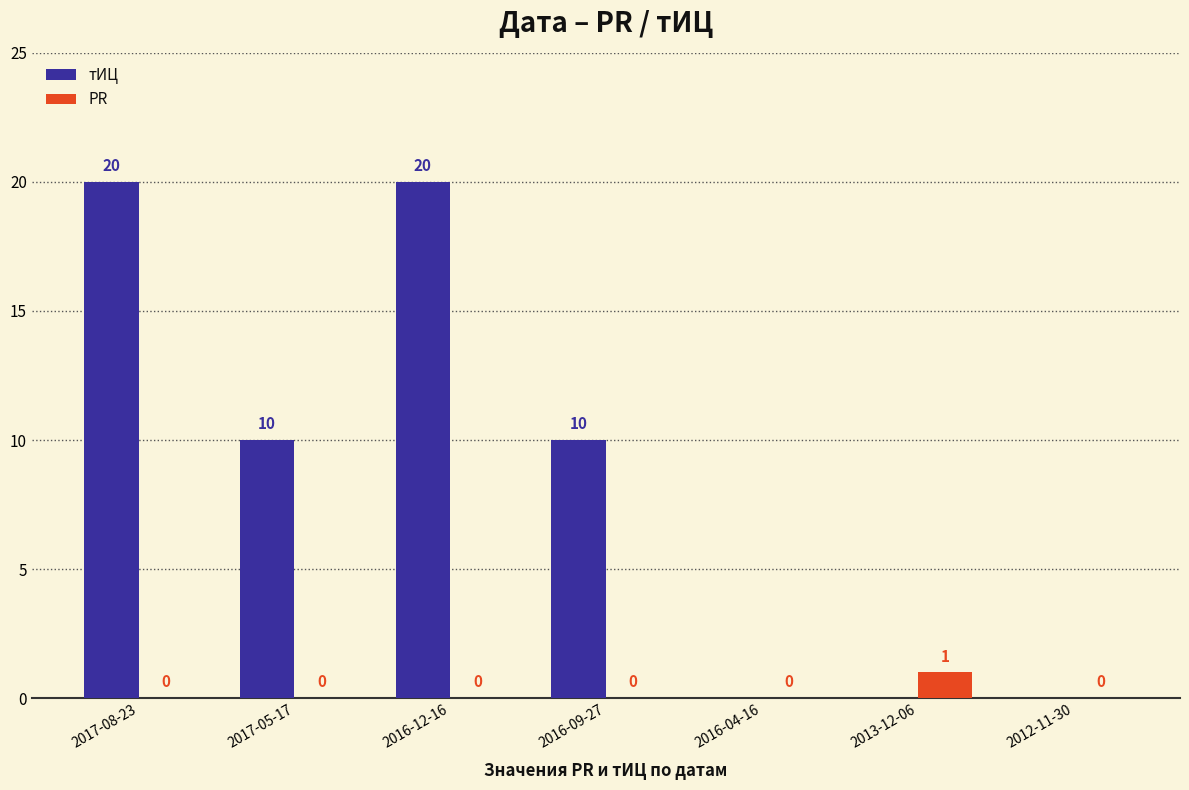

What is the greatest value displayed?

20